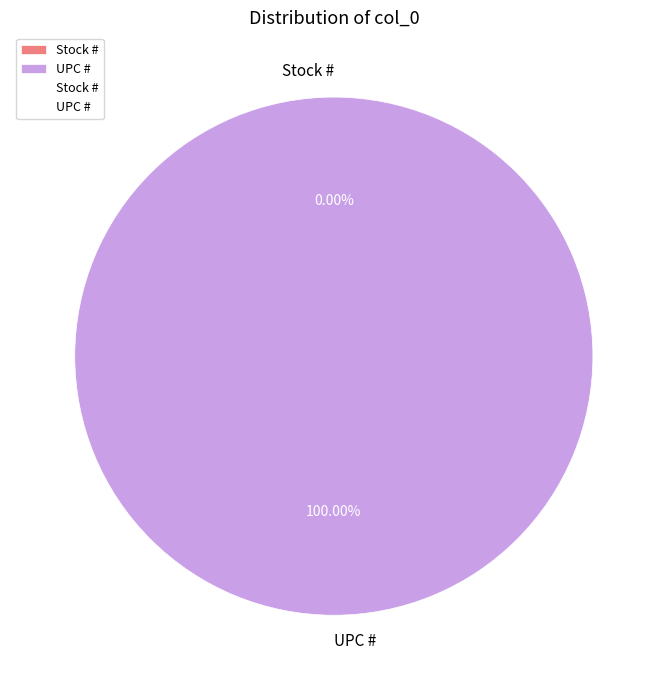

What is the largest slice in the pie chart?

UPC #